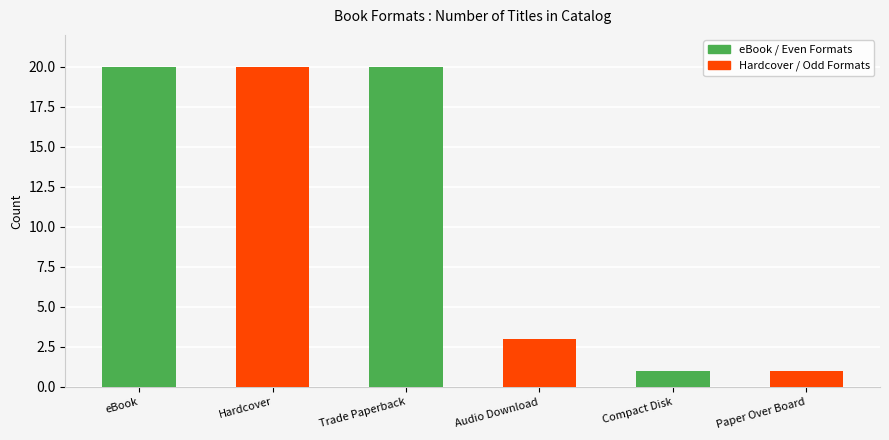

Reading left to right, list all the values displayed in this chart.

20	20	20	3	1	1